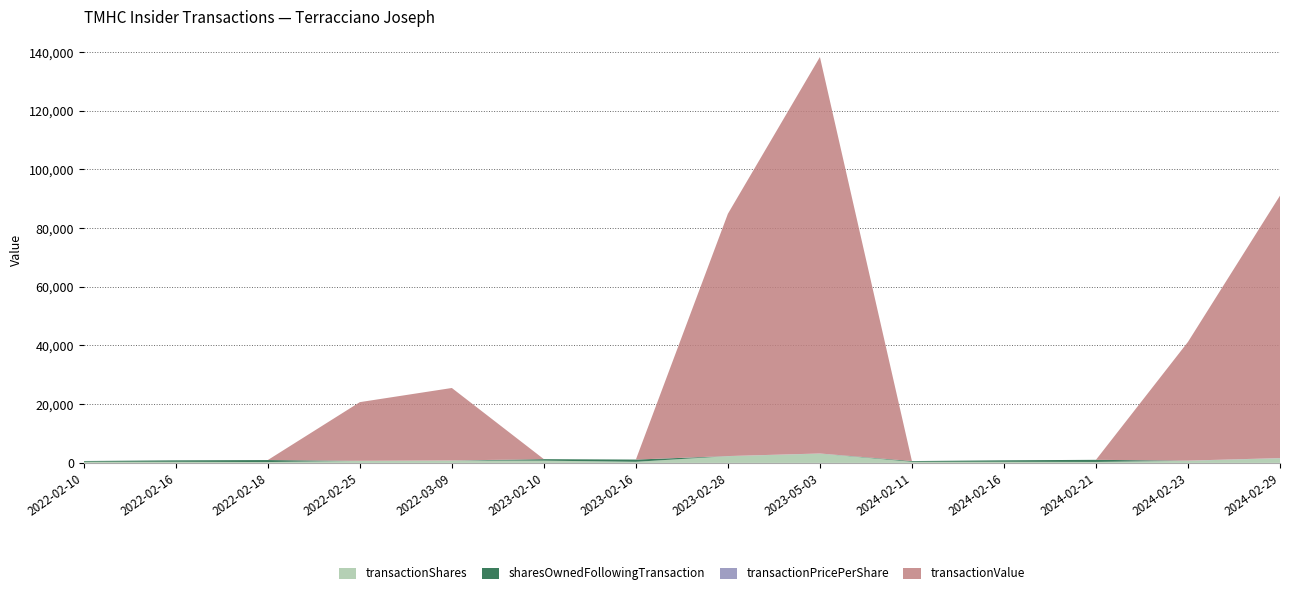

Reading left to right, transcribe all the data shown in this chart.

transactionShares: 2022-02-10=391.0	2022-02-16=373.0	2022-02-18=286.0	2022-02-25=684.0	2022-03-09=794.0	2023-02-10=765.0	2023-02-16=373.0	2023-02-28=2293.0	2023-05-03=3165.0	2024-02-11=374.0	2024-02-16=374.0	2024-02-21=322.0	2024-02-23=724.0	2024-02-29=1582.0
sharesOwnedFollowingTransaction: 2022-02-10=255.0	2022-02-16=498.0	2022-02-18=684.0	2022-02-25=0.0	2022-03-09=0.0	2023-02-10=511.0	2023-02-16=760.0	2023-02-28=0.0	2023-05-03=0.0	2024-02-11=253.0	2024-02-16=506.0	2024-02-21=724.0	2024-02-23=0.0	2024-02-29=0.0
transactionPricePerShare: 2022-02-10=0.0	2022-02-16=0.0	2022-02-18=0.0	2022-02-25=29.2	2022-03-09=31.1	2023-02-10=0.0	2023-02-16=0.0	2023-02-28=36.0	2023-05-03=42.7	2024-02-11=0.0	2024-02-16=0.0	2024-02-21=0.0	2024-02-23=55.9	2024-02-29=56.5
transactionValue: 2022-02-10=0.0	2022-02-16=0.0	2022-02-18=0.0	2022-02-25=19986.0	2022-03-09=24693.0	2023-02-10=0.0	2023-02-16=0.0	2023-02-28=82548.0	2023-05-03=135078.0	2024-02-11=0.0	2024-02-16=0.0	2024-02-21=0.0	2024-02-23=40450.0	2024-02-29=89415.0